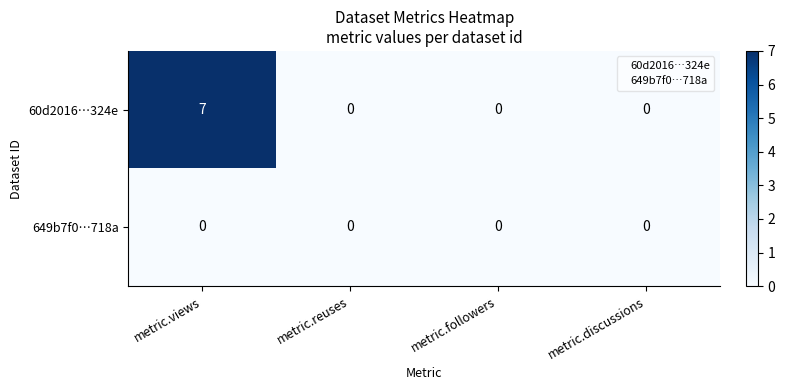

Reading right to left, what are all the values shown in this chart?

60d2016…324e: 0	0	0	7
649b7f0…718a: 0	0	0	0